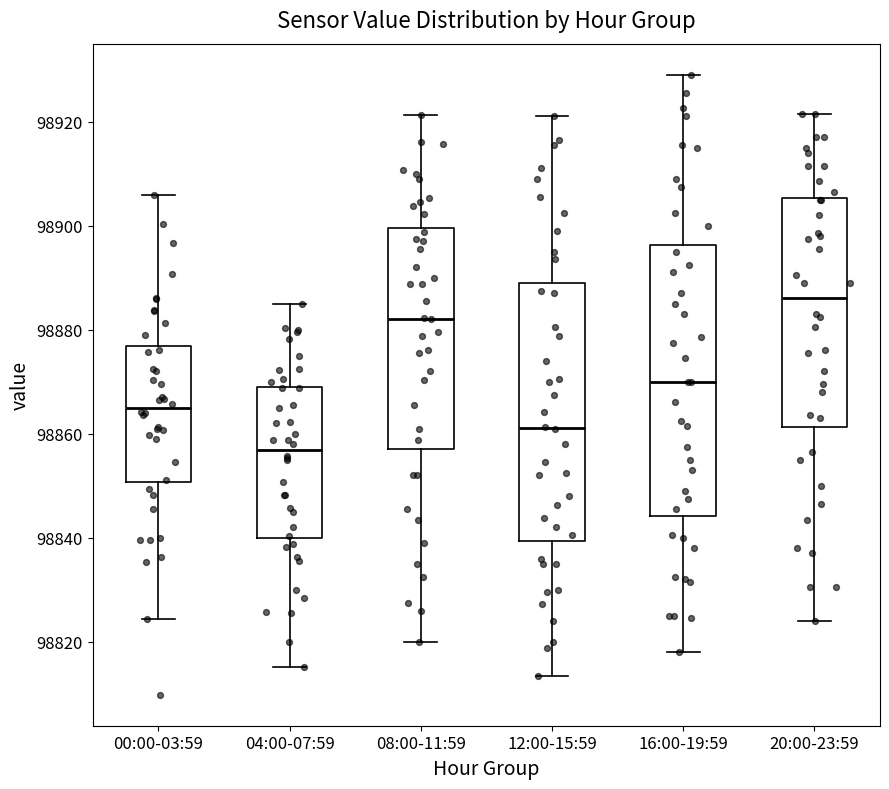

Comparing the boxes themselves (not the whiskers), which one is the tallest?

16:00-19:59